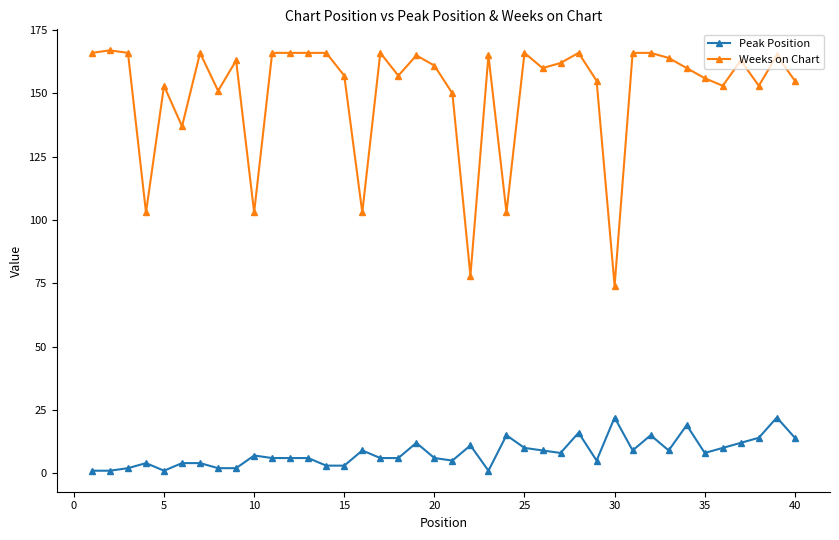

List the series in order of their overall mean, highest first.

Weeks on Chart, Peak Position